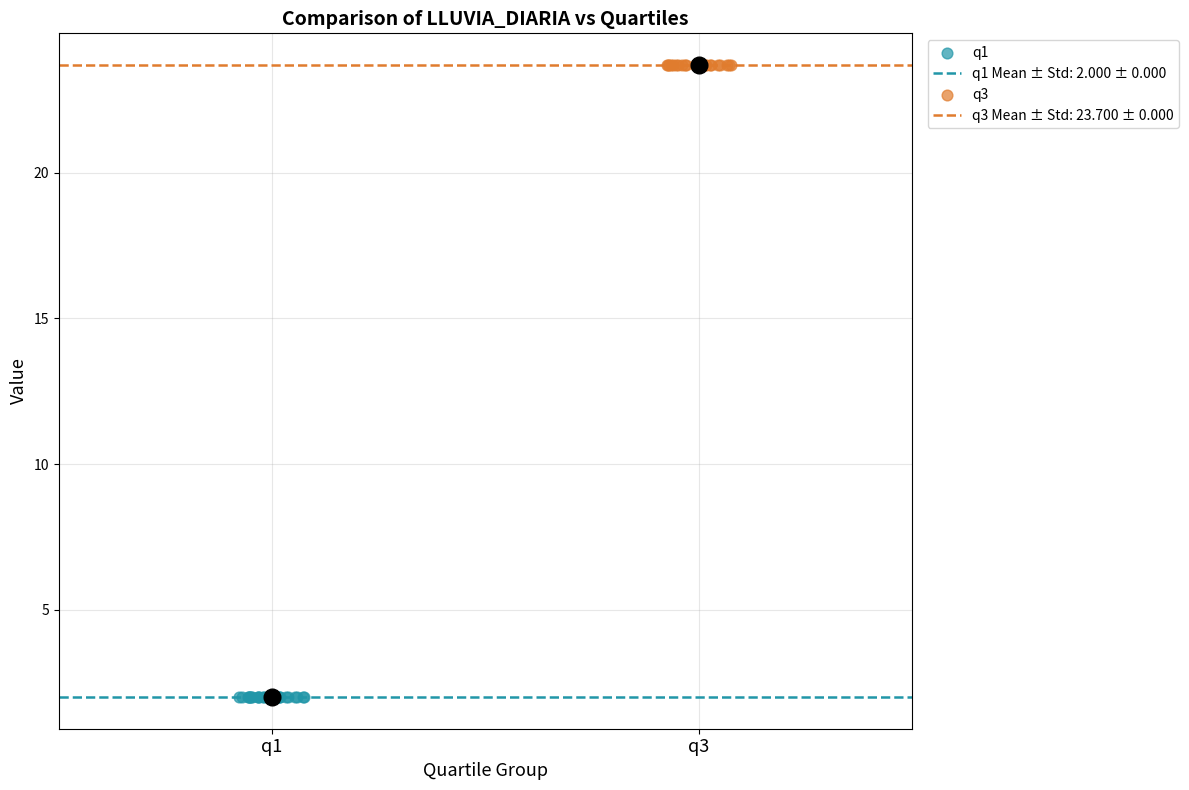

Which series contains the highest Y value?

q3